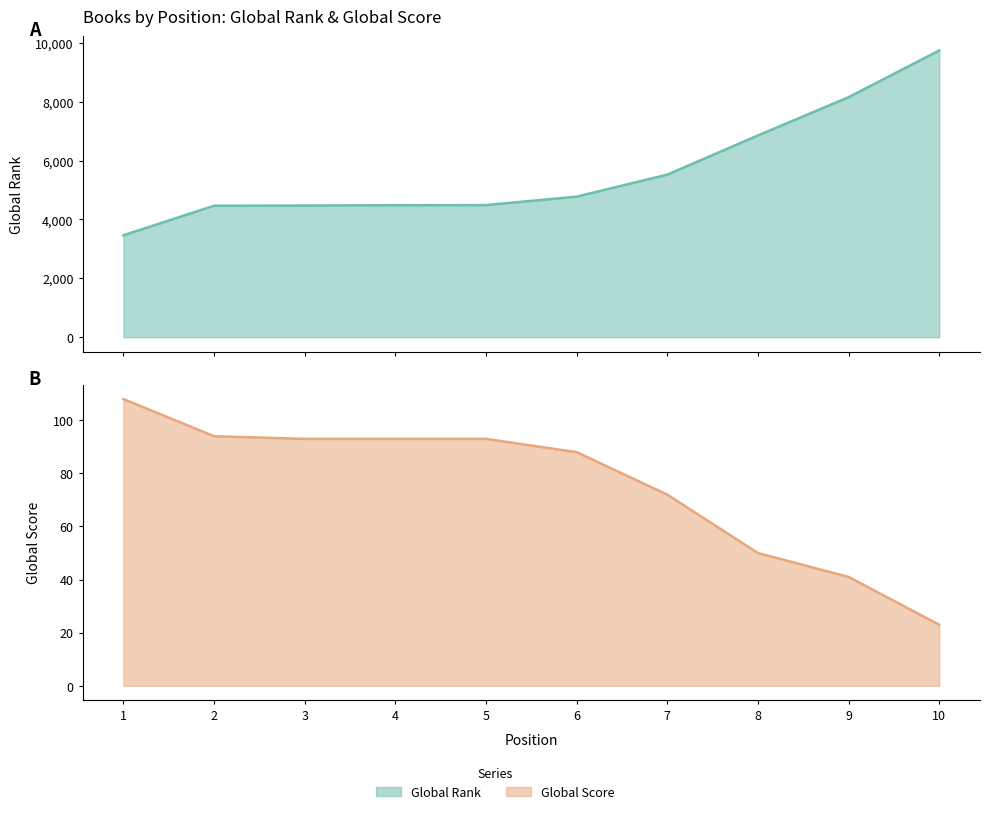

Reading left to right, extract all data points from this chart.

Global Rank: 1=3462	2=4466	3=4472	4=4483	5=4488	6=4775	7=5522	8=6853	9=8152	10=9739
Global Score: 1=108	2=94	3=93	4=93	5=93	6=88	7=72	8=50	9=41	10=23